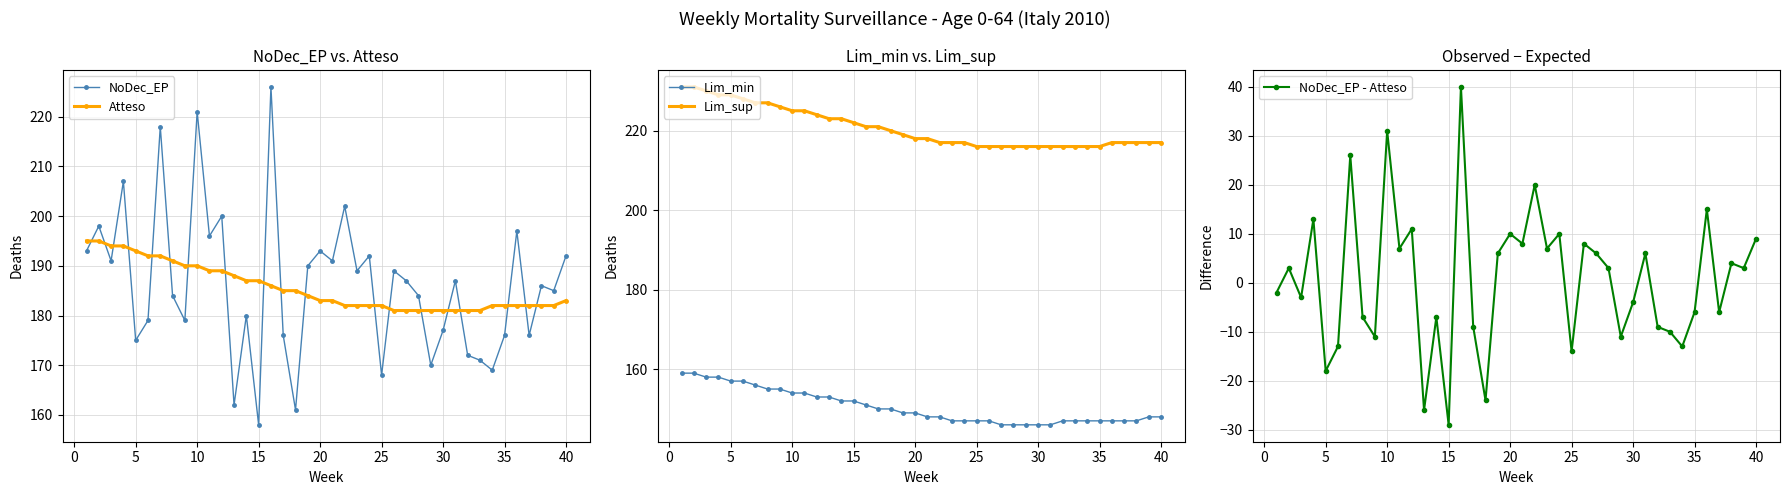

How many categories are shown in the chart?

40